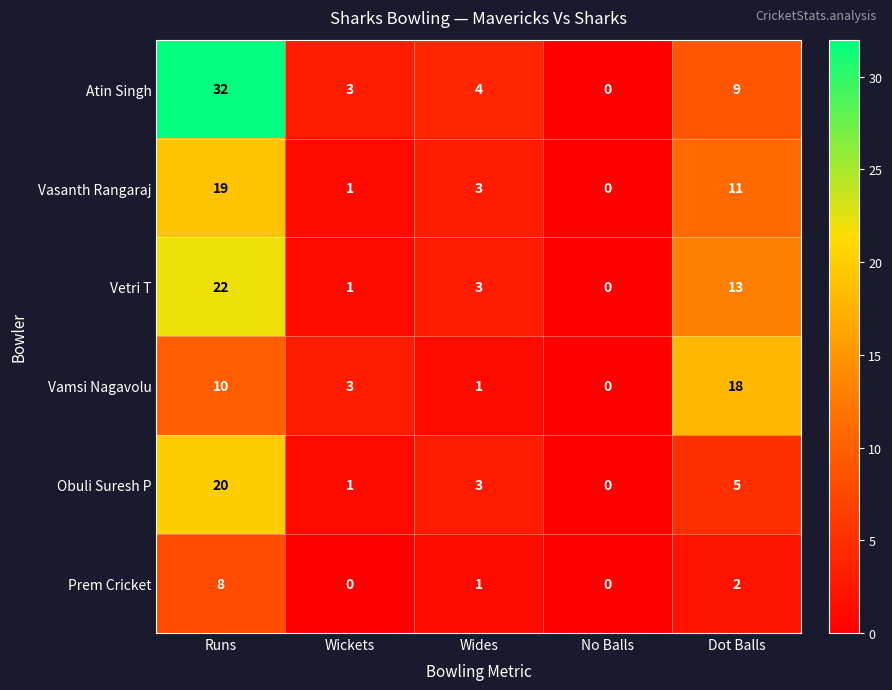

Rank the series at Runs from lowest to highest value.

Prem Cricket, Vamsi Nagavolu, Vasanth Rangaraj, Obuli Suresh P, Vetri T, Atin Singh